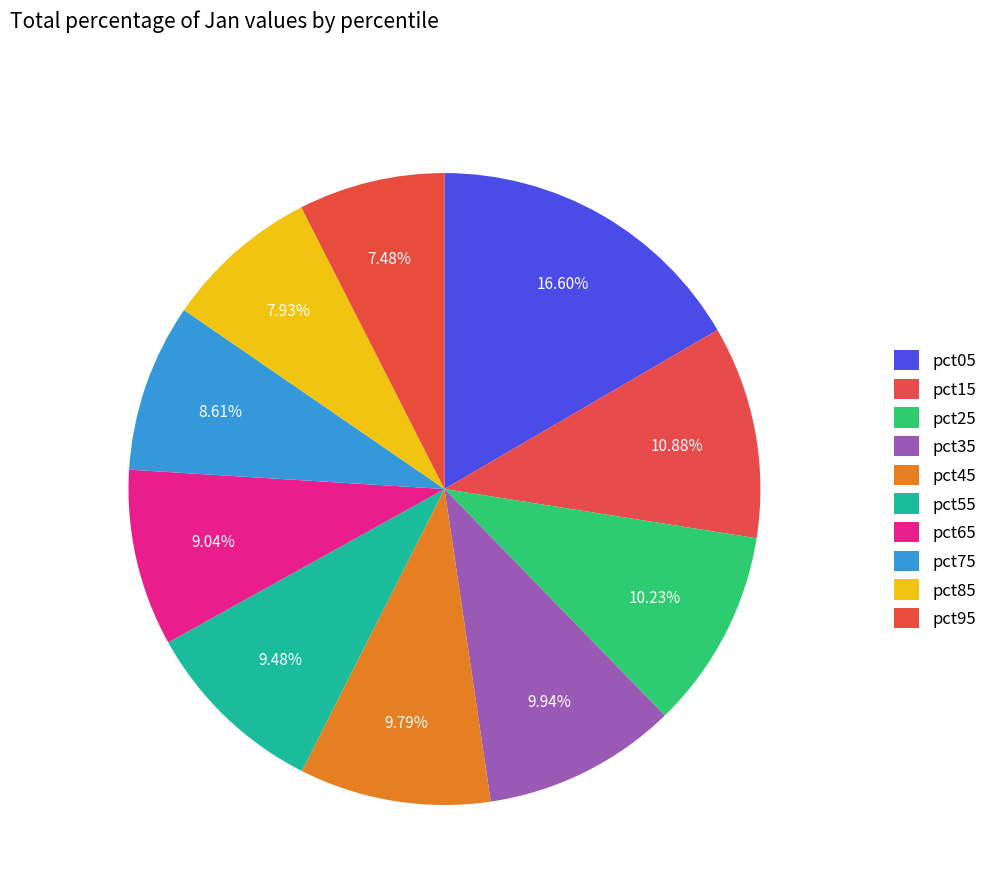

Which slice is the smallest?

pct95